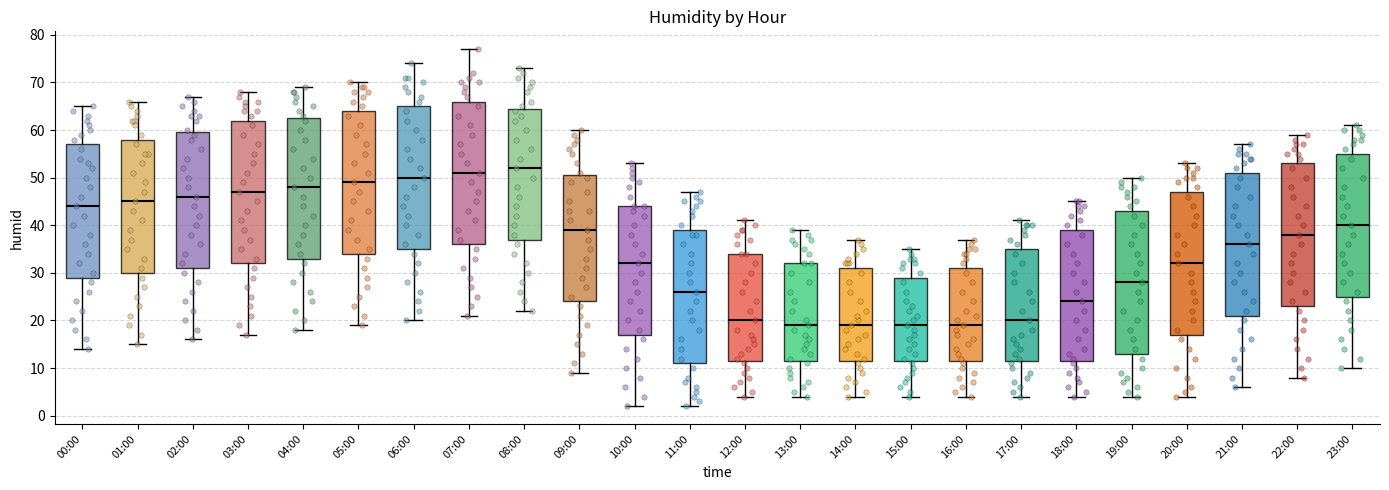

Reading left to right, transcribe this box plot: for each box, give where its median line is, the range the box spans, and where its two whiskers end, as read against the y-axis. The values are not printed on the chart, so give them approximately, as read against the axis.

00:00: median 44, box 29 to 57, whiskers 14 to 65
01:00: median 45, box 30 to 58, whiskers 15 to 66
02:00: median 46, box 31 to 60, whiskers 16 to 67
03:00: median 47, box 32 to 62, whiskers 17 to 68
04:00: median 48, box 33 to 63, whiskers 18 to 69
05:00: median 49, box 34 to 64, whiskers 19 to 70
06:00: median 50, box 35 to 65, whiskers 20 to 74
07:00: median 51, box 36 to 66, whiskers 21 to 77
08:00: median 52, box 37 to 65, whiskers 22 to 73
09:00: median 39, box 24 to 51, whiskers 9 to 60
10:00: median 32, box 17 to 44, whiskers 2 to 53
11:00: median 26, box 11 to 39, whiskers 2 to 47
12:00: median 20, box 12 to 34, whiskers 4 to 41
13:00: median 19, box 12 to 32, whiskers 4 to 39
14:00: median 19, box 12 to 31, whiskers 4 to 37
15:00: median 19, box 12 to 29, whiskers 4 to 35
16:00: median 19, box 12 to 31, whiskers 4 to 37
17:00: median 20, box 12 to 35, whiskers 4 to 41
18:00: median 24, box 12 to 39, whiskers 4 to 45
19:00: median 28, box 13 to 43, whiskers 4 to 50
20:00: median 32, box 17 to 47, whiskers 4 to 53
21:00: median 36, box 21 to 51, whiskers 6 to 57
22:00: median 38, box 23 to 53, whiskers 8 to 59
23:00: median 40, box 25 to 55, whiskers 10 to 61